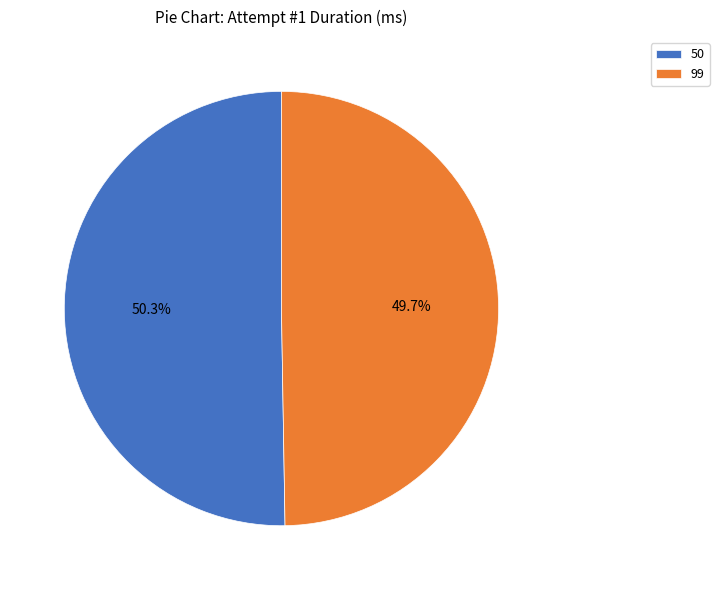

Which slice is the smallest?

99